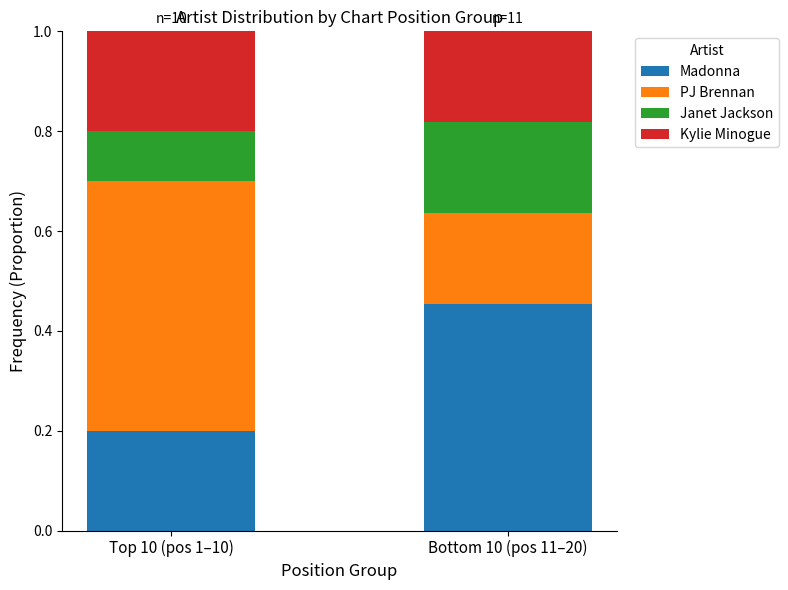

The Madonna series shows 0.2 at Bottom 10 (pos 11–20). True or false?

False